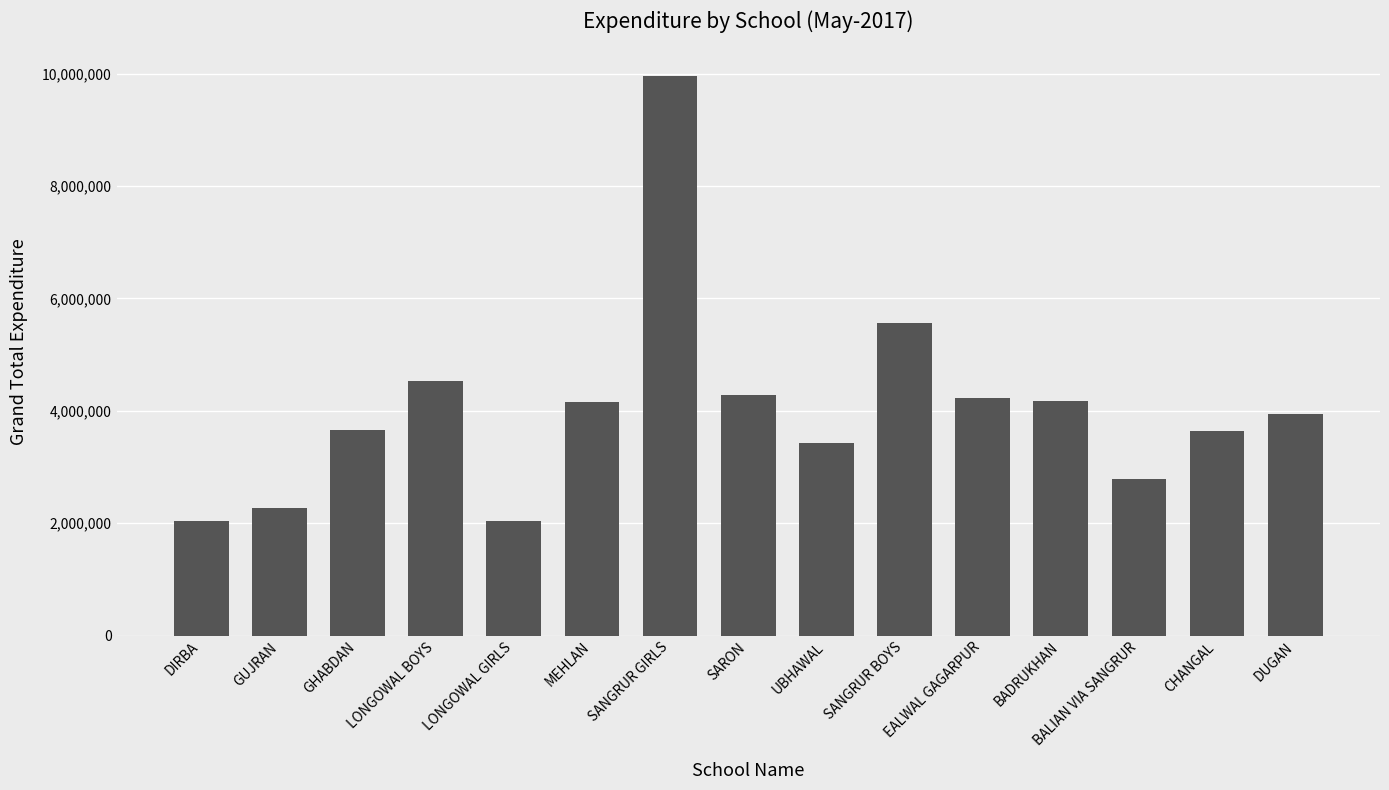

The value at GHABDAN is 1165562. True or false?

False